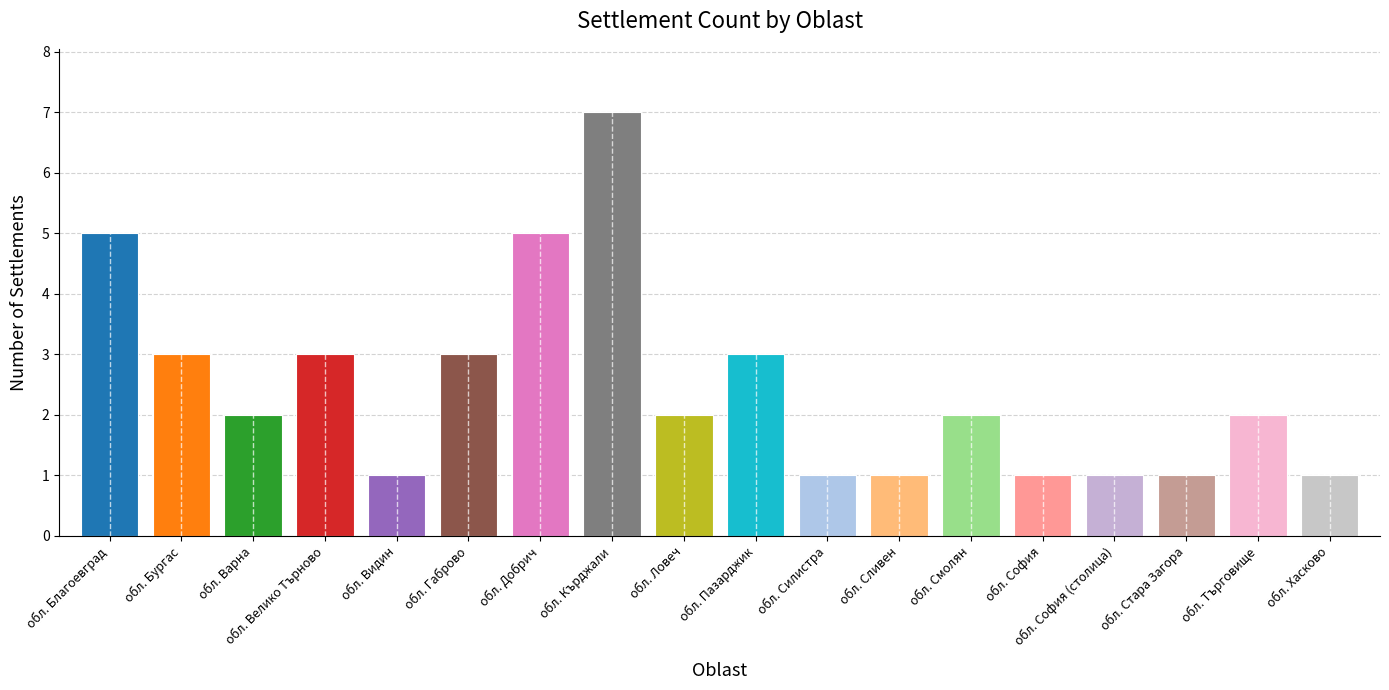

True or false: the data shows 3 at обл. Пазарджик.

True